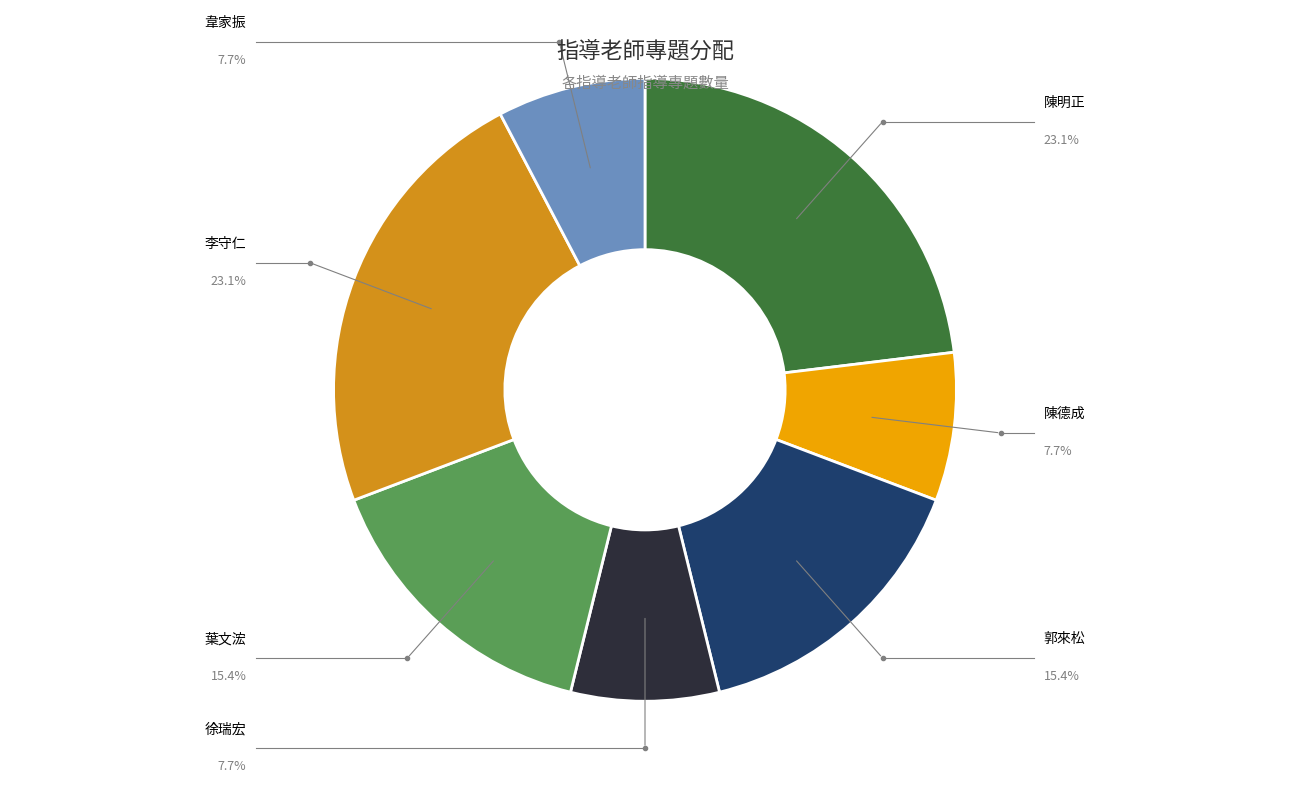

Is there a majority slice in this chart?

No